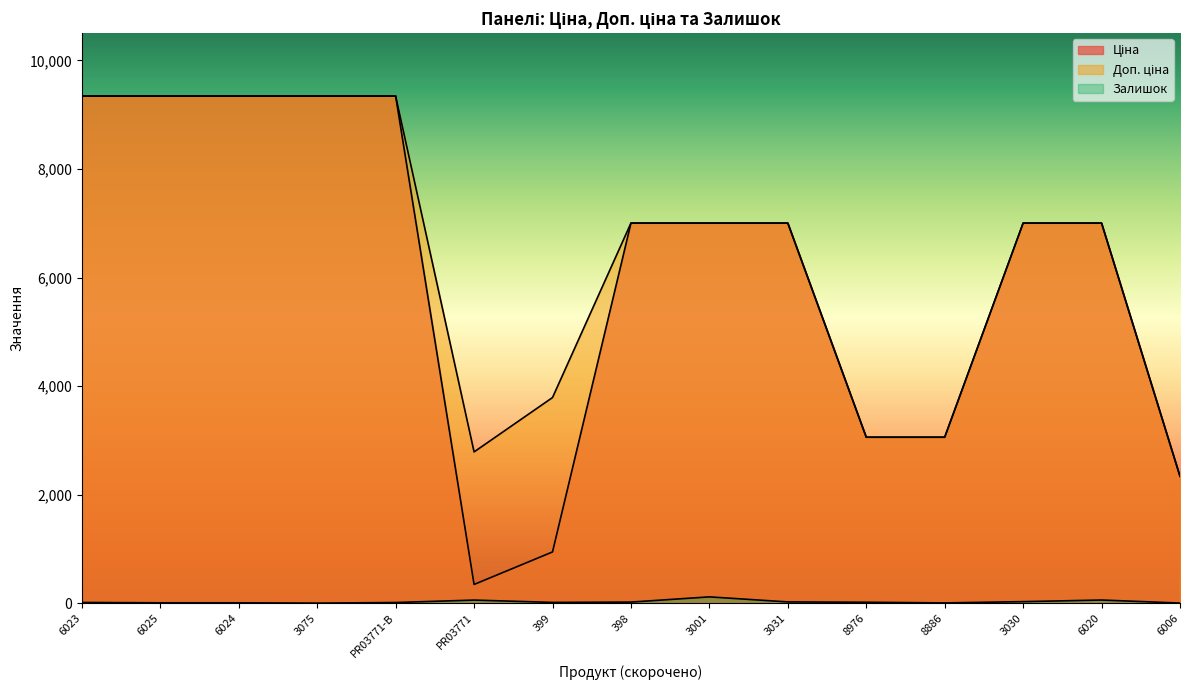

At how many categories does at least one series exceed 1191?

15